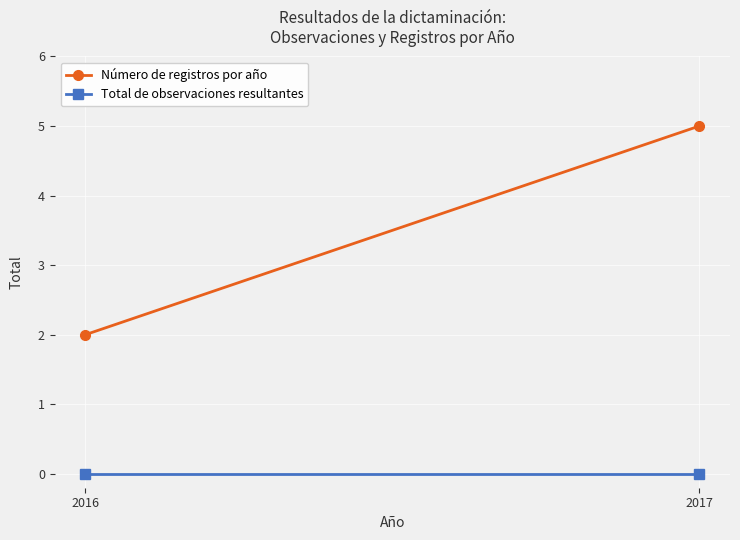

How many lines are shown in the chart?

2